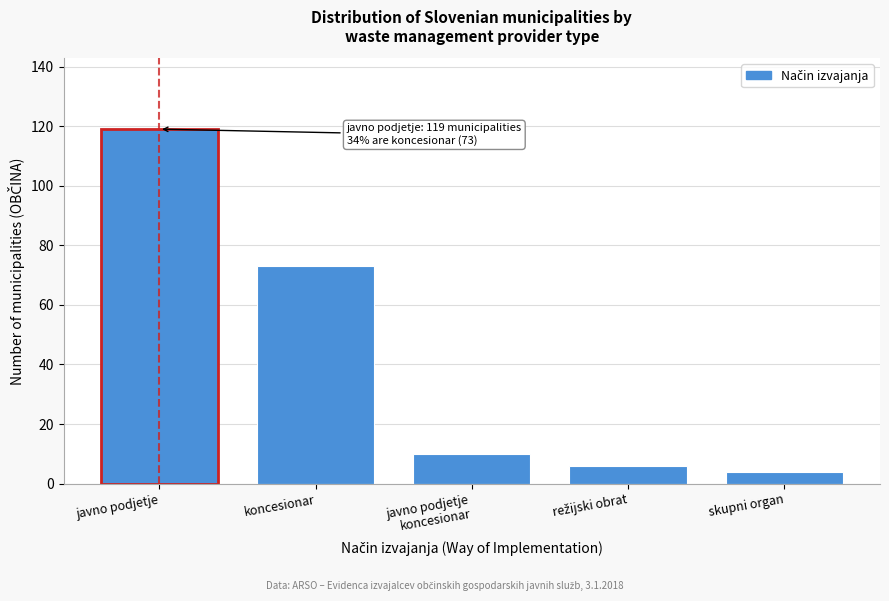

Reading left to right, transcribe all the data shown in this chart.

119	73	10	6	4